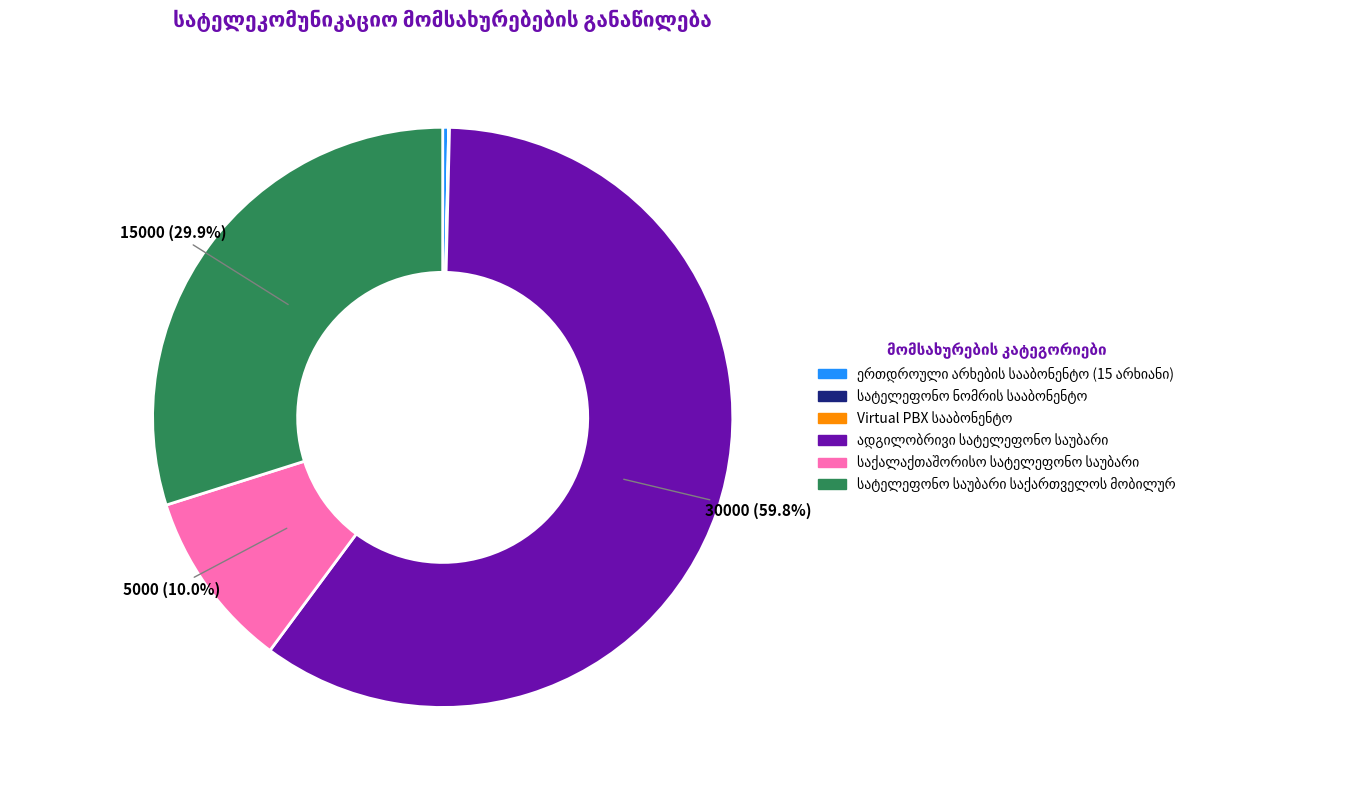

Rank the categories by value from highest to lowest.

ადგილობრივი სატელეფონო საუბარი, სატელეფონო საუბარი საქართველოს მობილურ, საქალაქთაშორისო სატელეფონო საუბარი, ერთდროული არხების სააბონენტო (15 არხიანი), სატელეფონო ნომრის სააბონენტო, Virtual PBX სააბონენტო